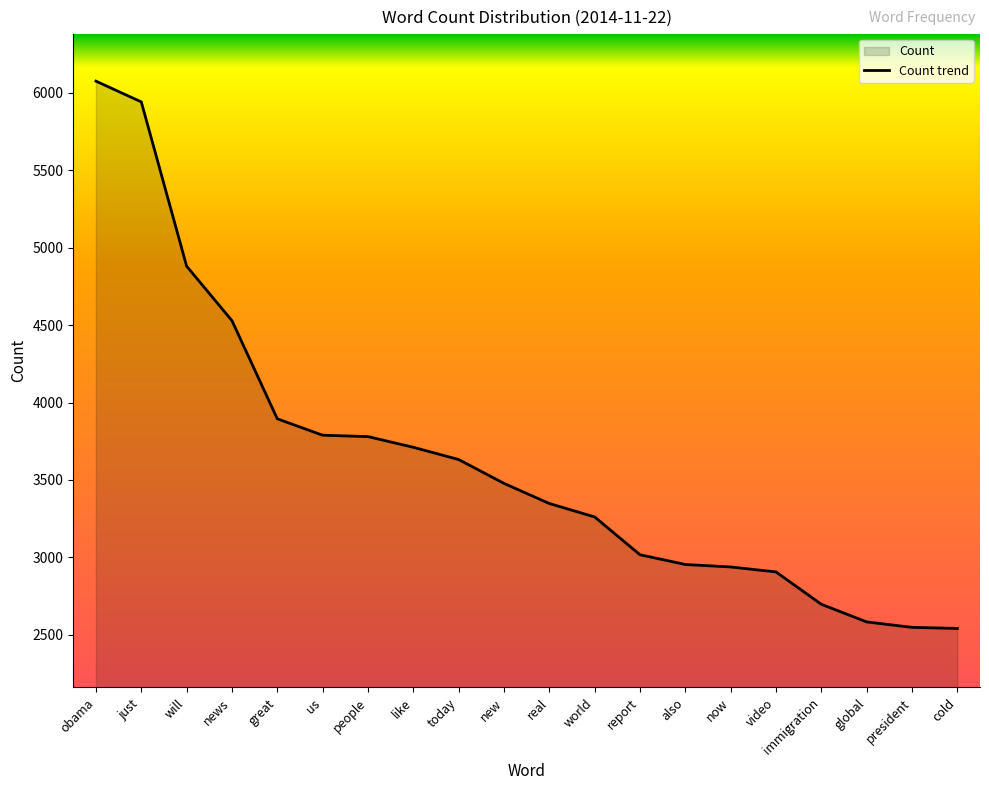

How many lines are shown in the chart?

1